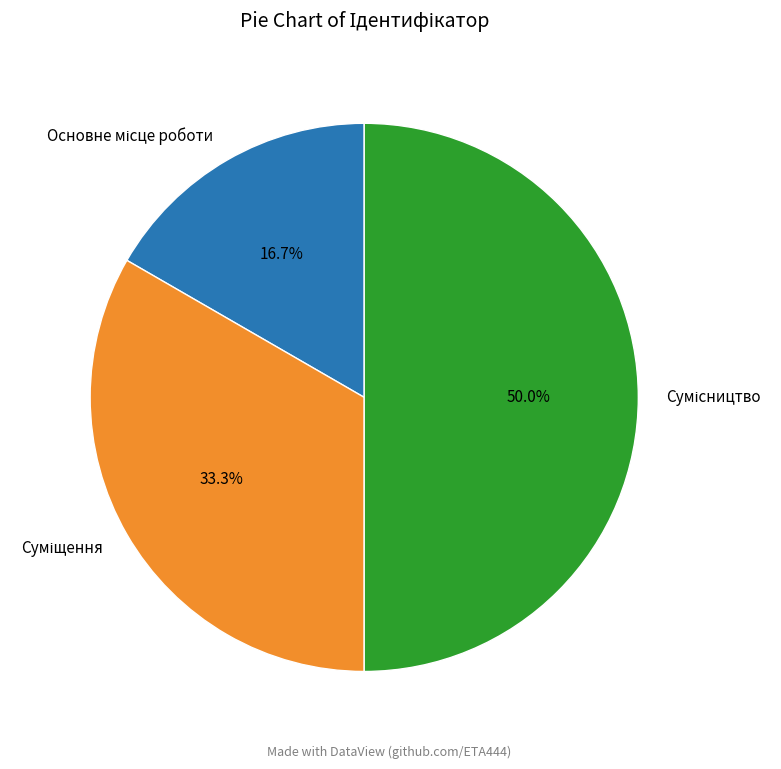

How many segments does this pie chart have?

3